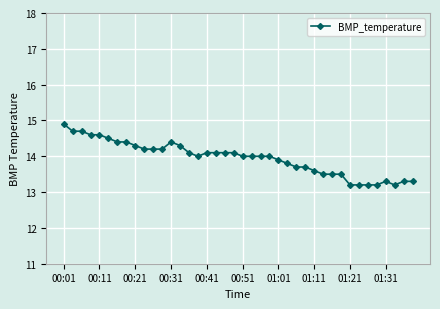

What is the value of the 5th point from the left?

14.6